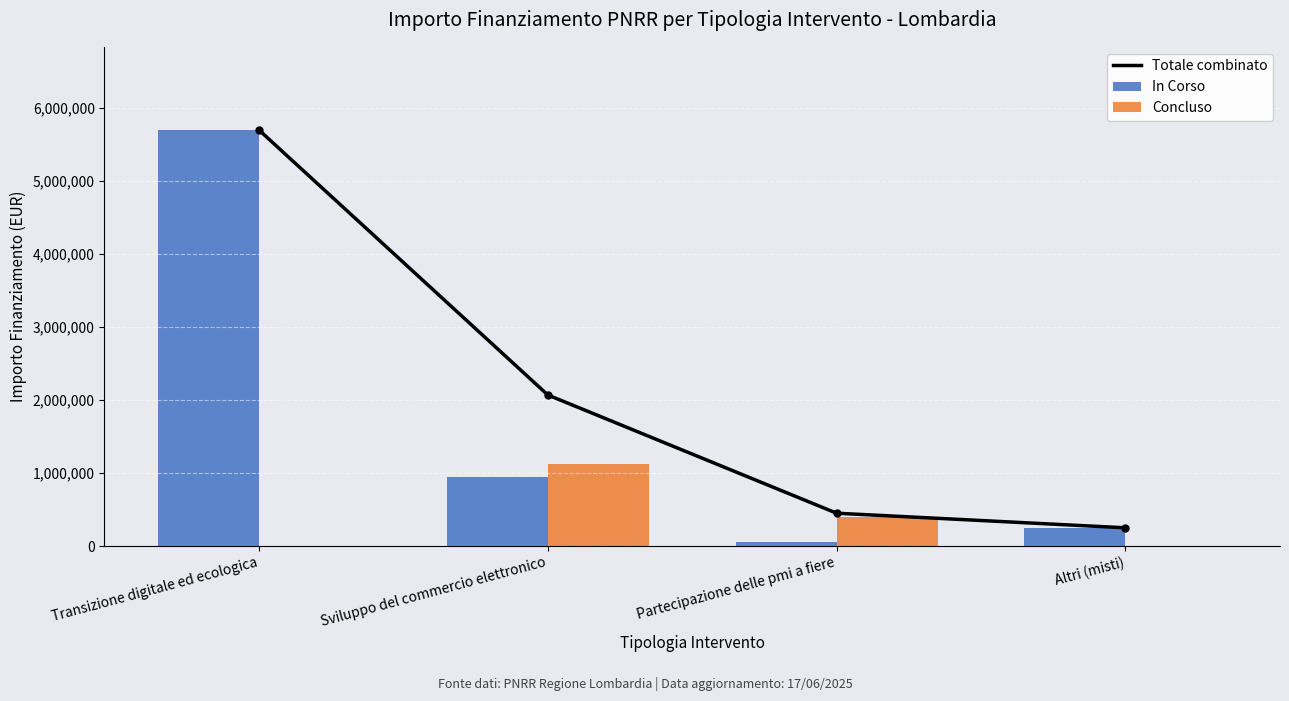

Where does the In Corso series first go above 950000?

Transizione digitale ed ecologica